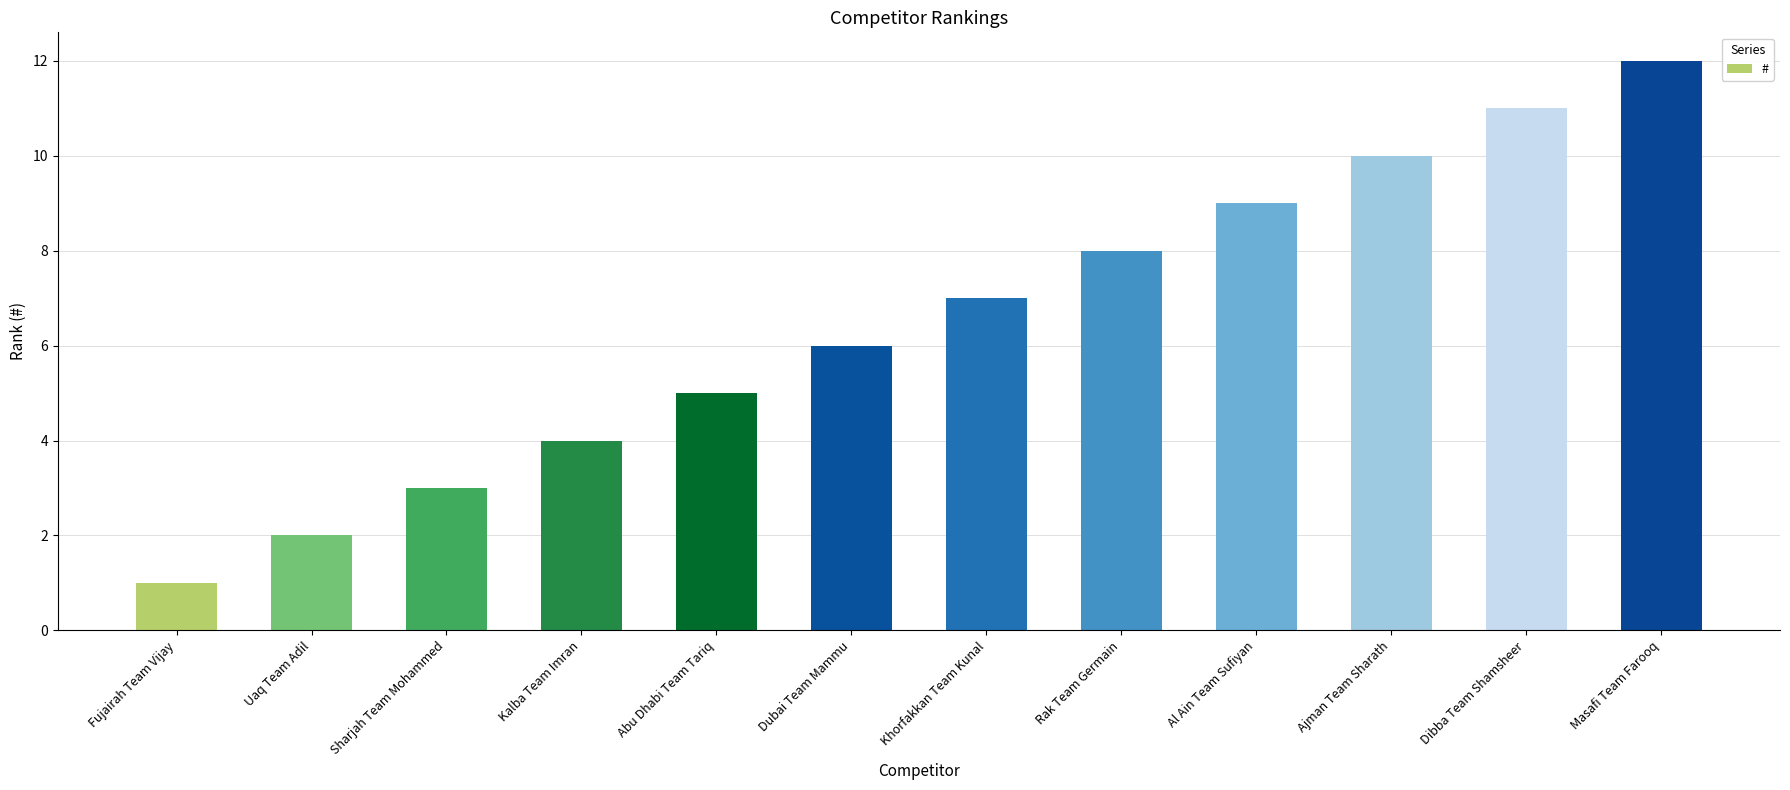

True or false: the data shows 12 at Al Ain Team Sufiyan.

False